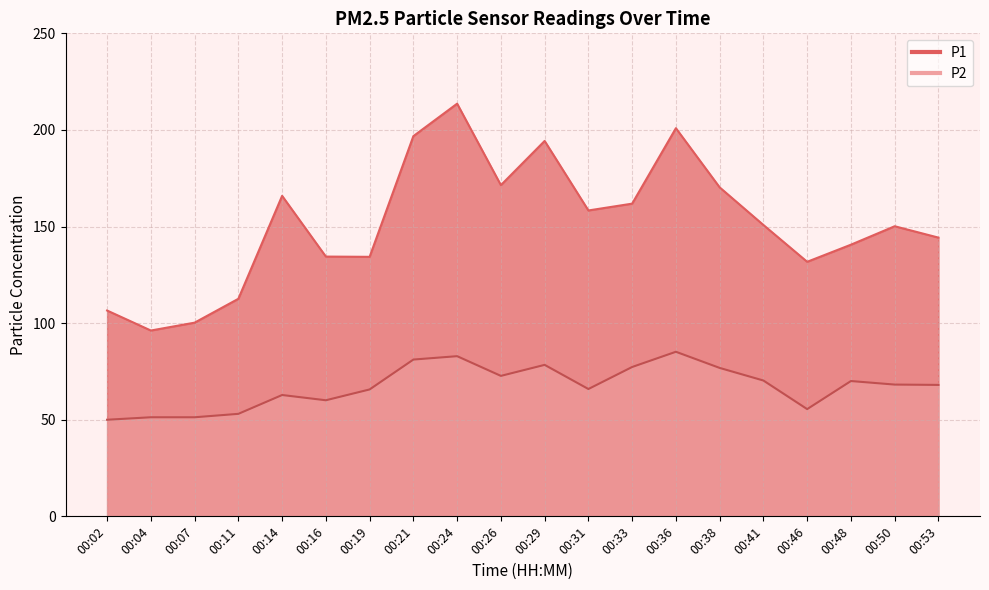

What is the sum of all P2 values?

1346.6